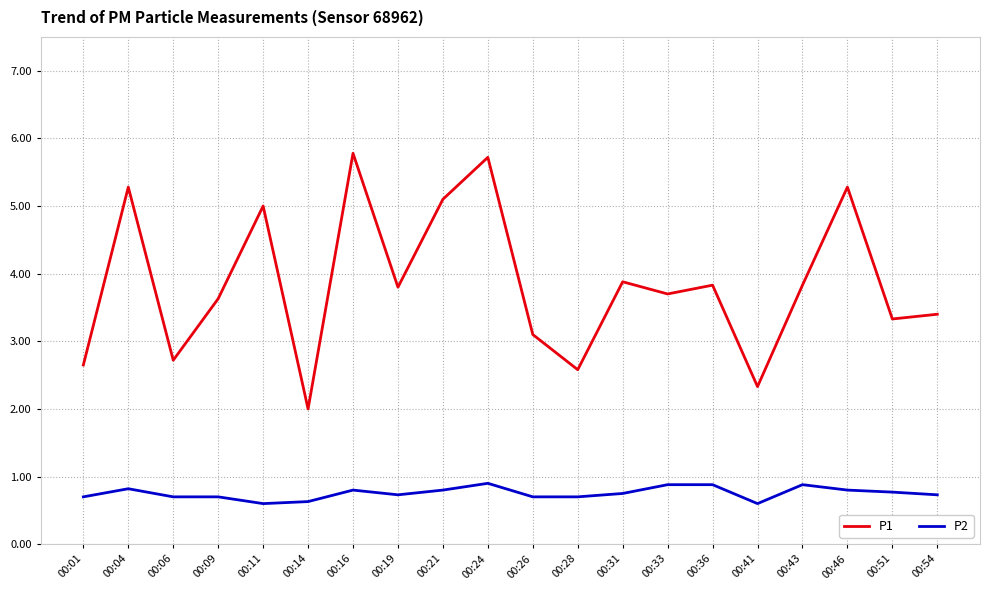

Does the chart have visible grid lines?

Yes